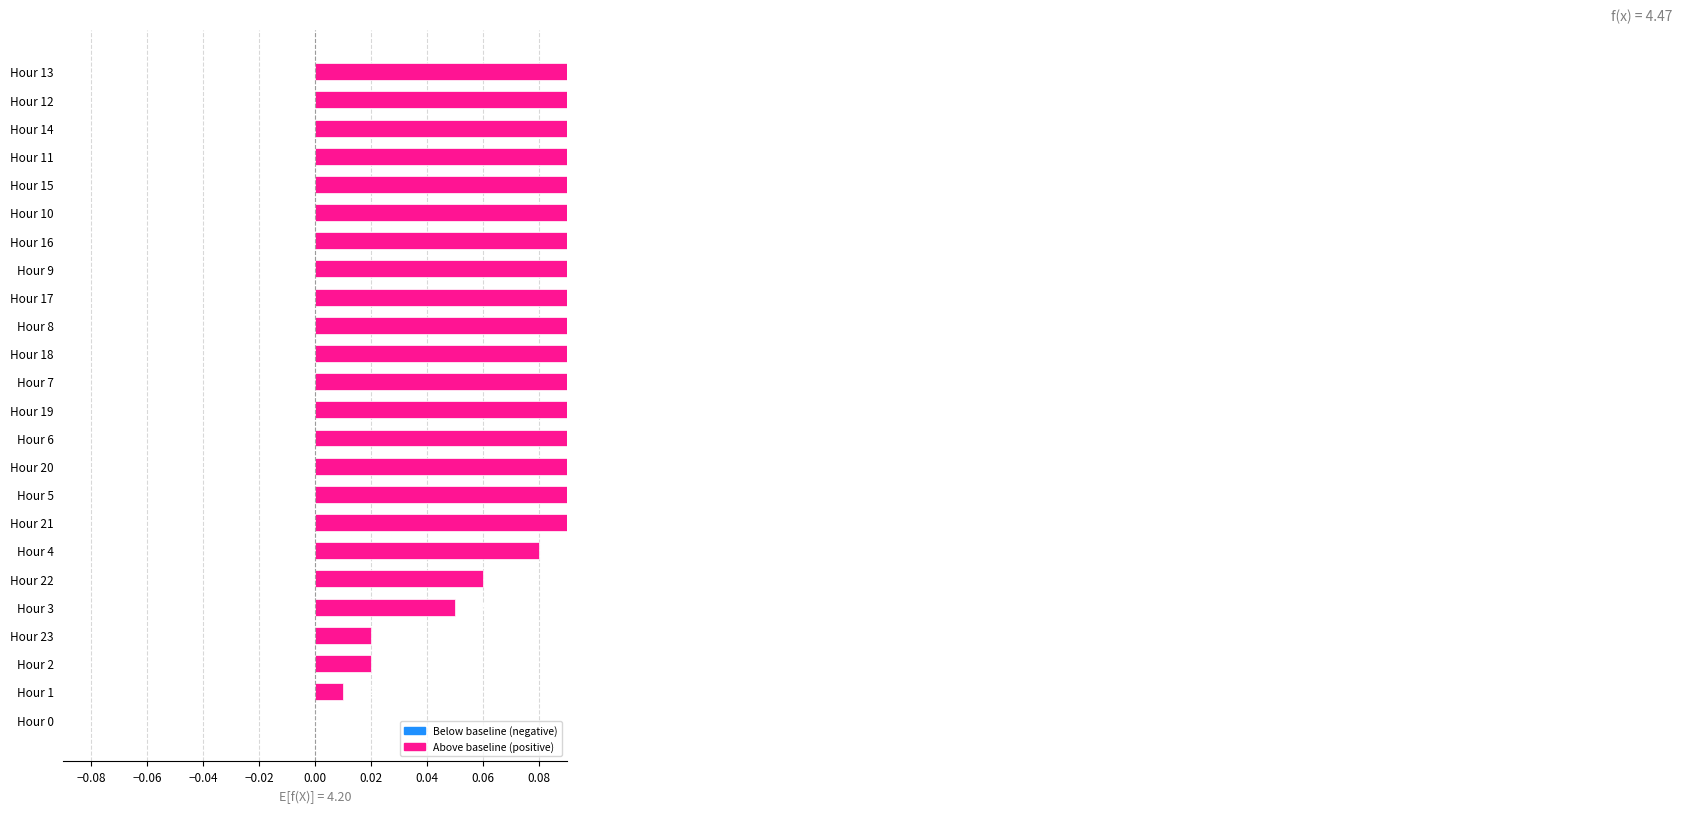

Count the number of data series in this chart.

1